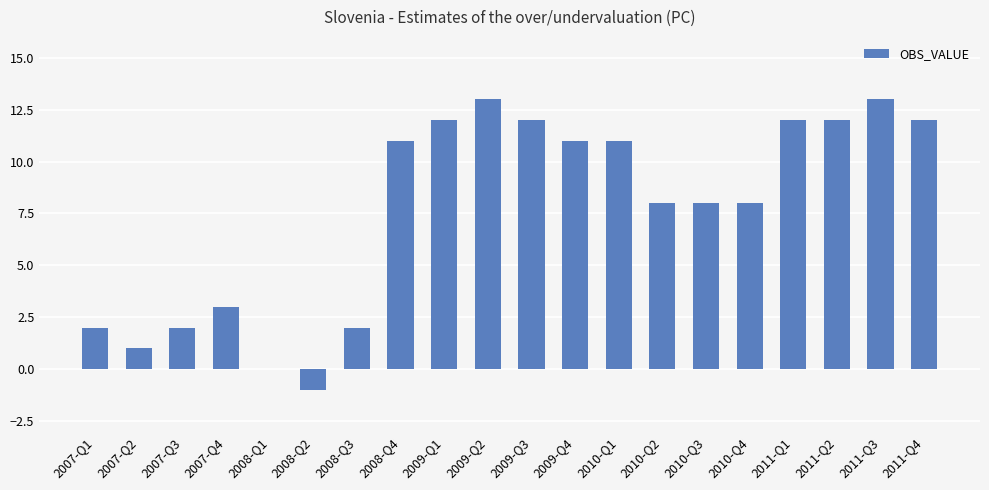

Does the chart contain stacked bars?

No